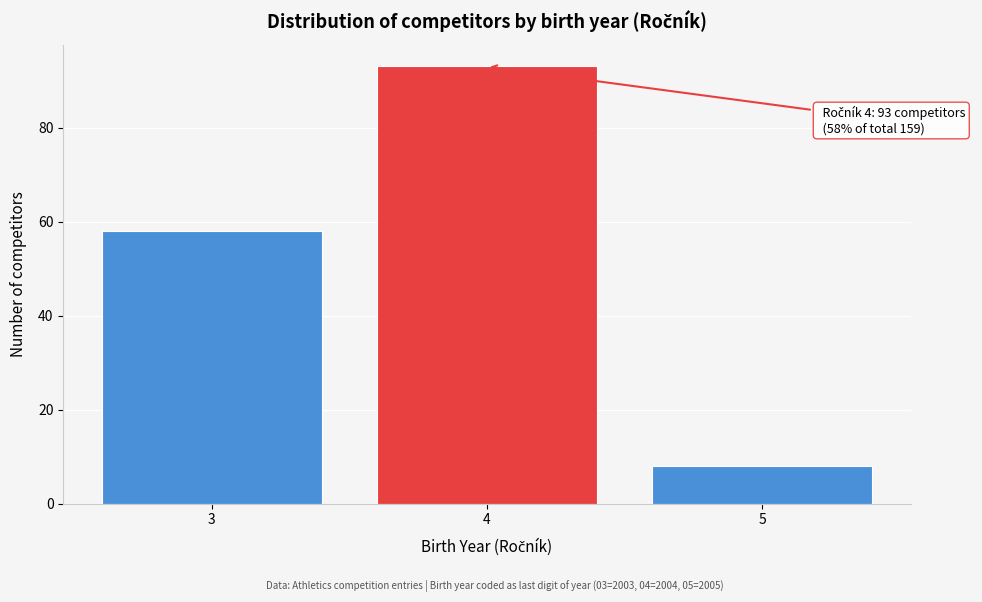

Reading left to right, transcribe all the data shown in this chart.

3=58	4=93	5=8